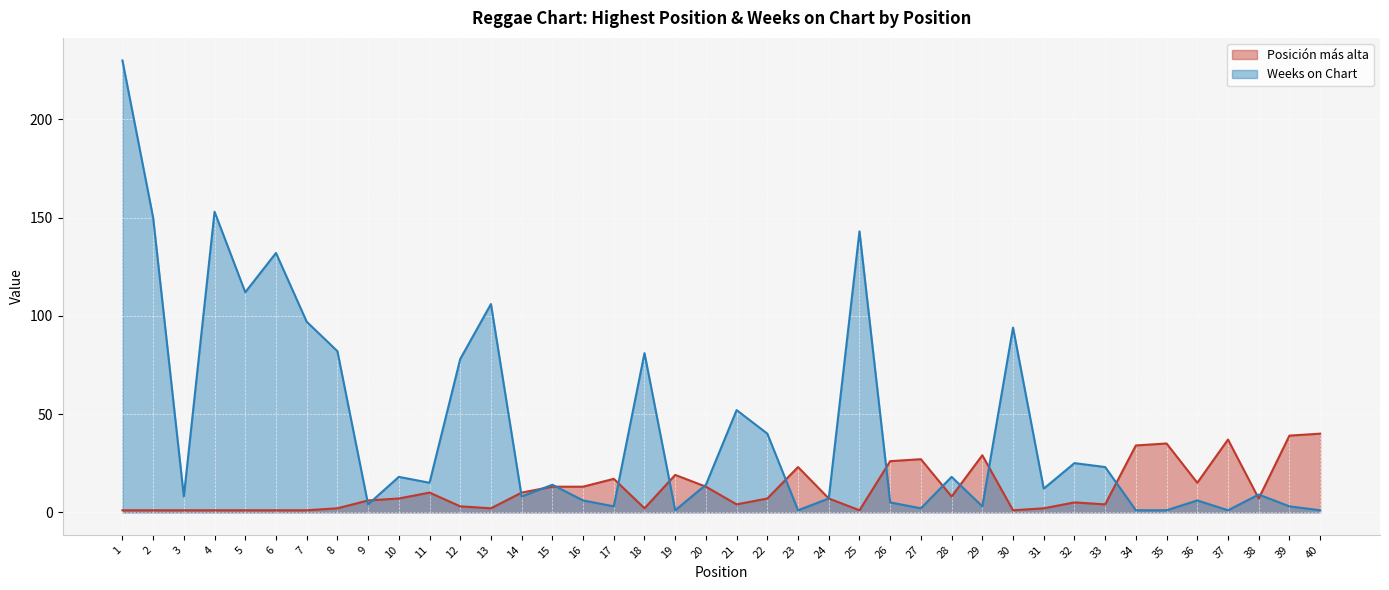

How many interior local valleys does the Weeks on Chart series have?

12